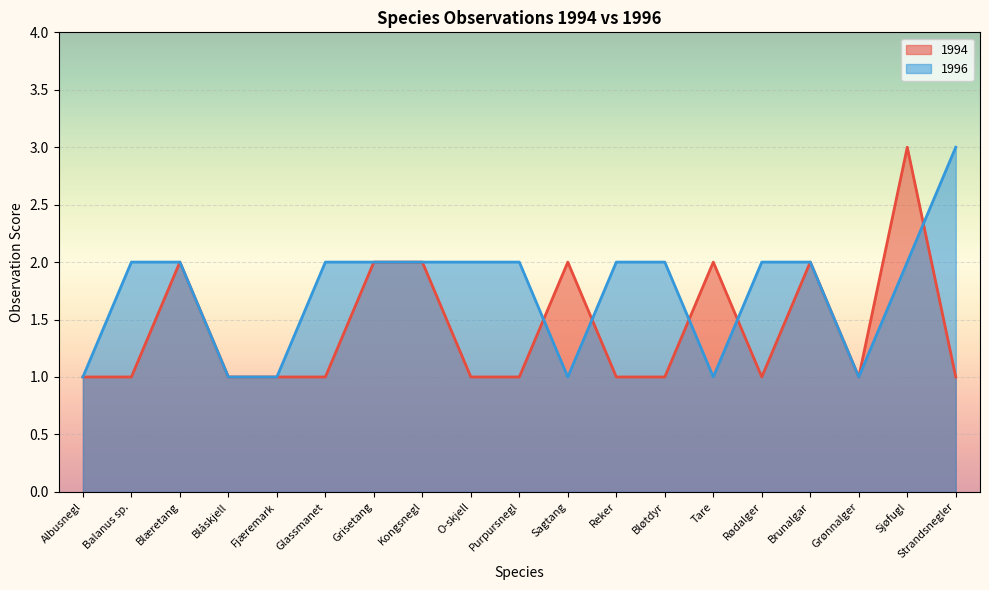

Is it true that 1996 equals 2 at Balanus sp.?

True